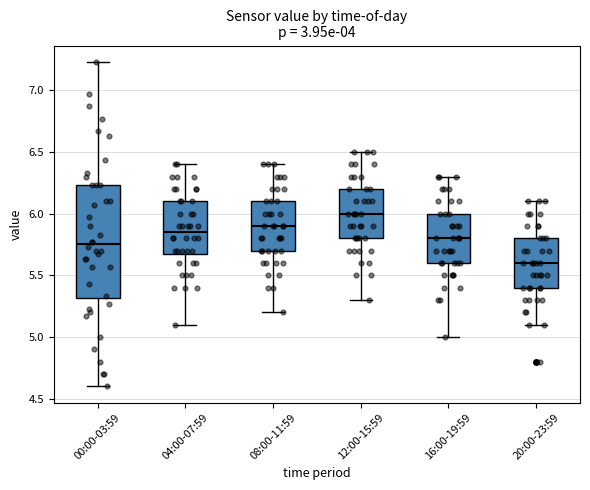

Reading left to right, transcribe this box plot: for each box, give where its median line is, the range the box spans, and where its two whiskers end, as read against the y-axis. The values are not printed on the chart, so give them approximately, as read against the axis.

00:00-03:59: median 5.75, box 5.30 to 6.25, whiskers 4.60 to 7.25
04:00-07:59: median 5.85, box 5.70 to 6.10, whiskers 5.10 to 6.40
08:00-11:59: median 5.90, box 5.70 to 6.10, whiskers 5.20 to 6.40
12:00-15:59: median 6.00, box 5.80 to 6.20, whiskers 5.30 to 6.50
16:00-19:59: median 5.80, box 5.60 to 6.00, whiskers 5.00 to 6.30
20:00-23:59: median 5.60, box 5.40 to 5.80, whiskers 5.10 to 6.10